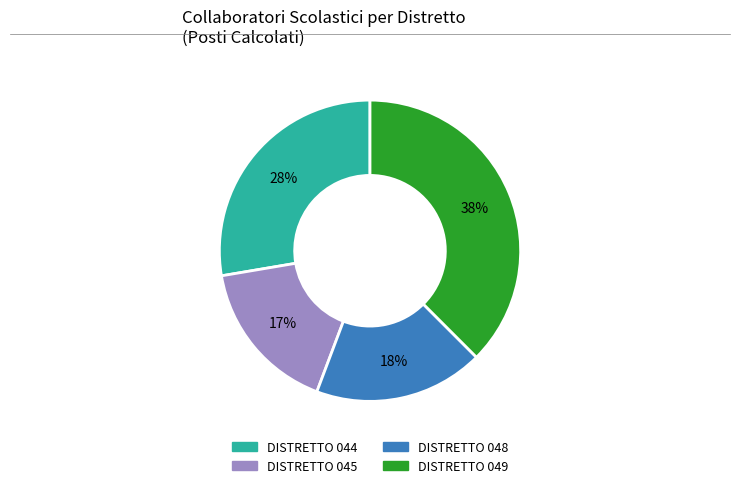

Is there any slice that represents more than half of the pie?

No